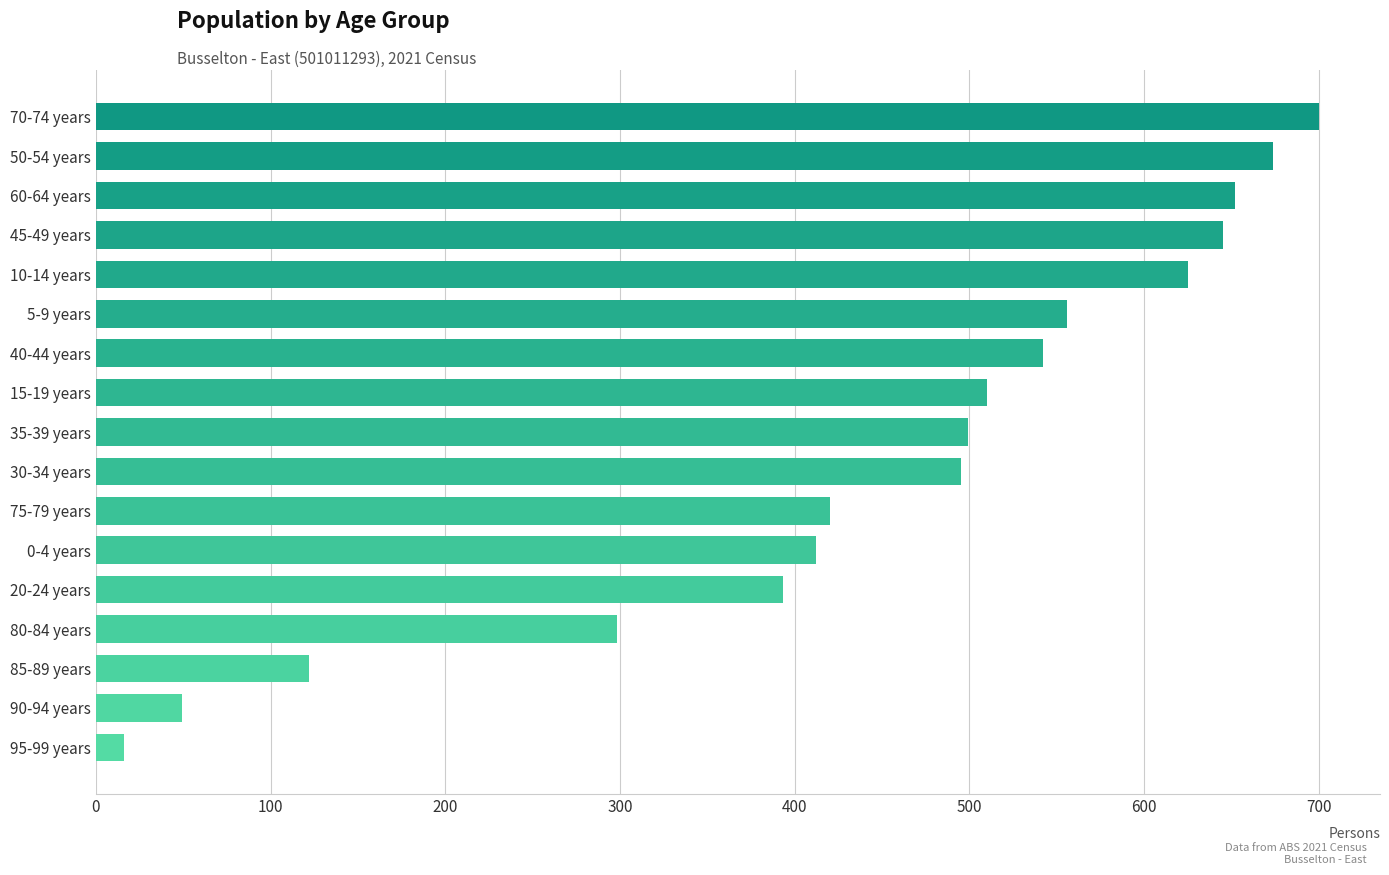

What is the difference between the maximum and minimum values?

684